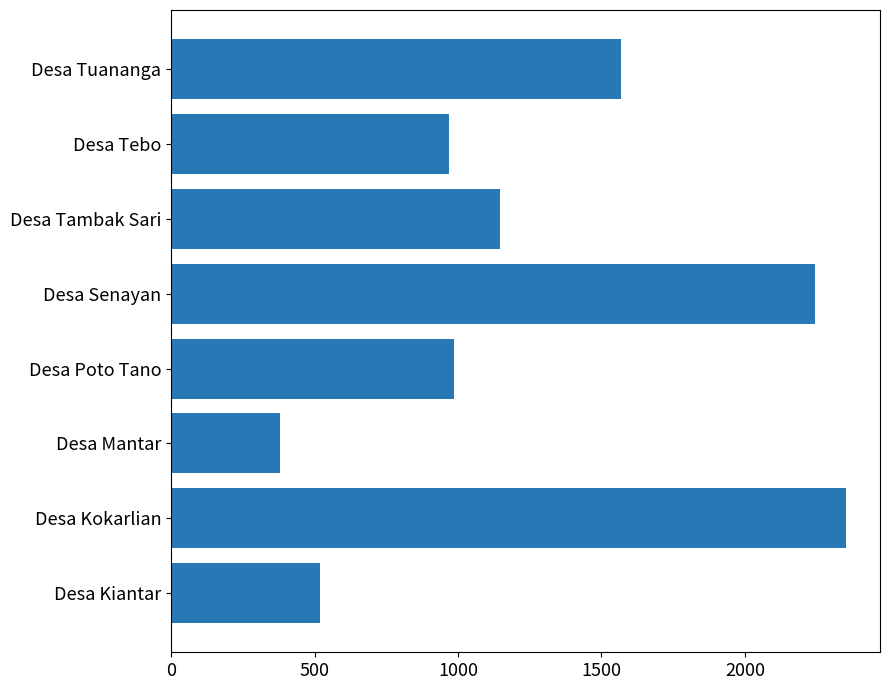

Approximately how many times larger is the value at Desa Kokarlian compared to Desa Senayan?

1.0